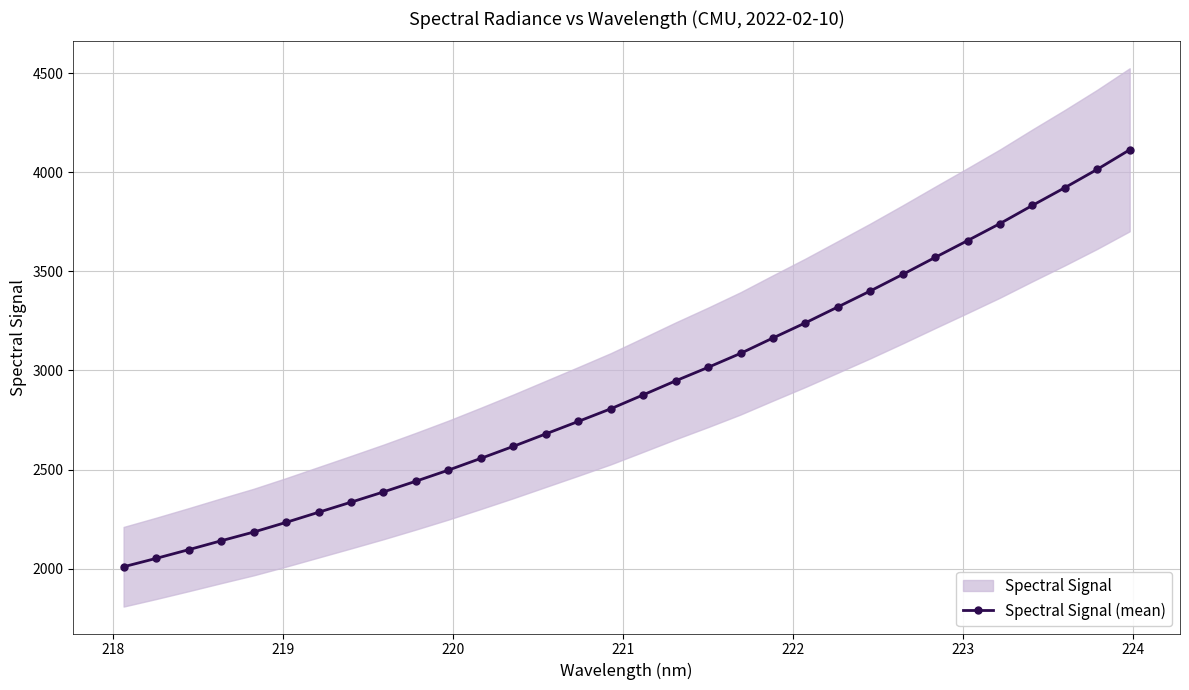

What is the value of the Spectral Signal (mean) point at the 26th from the left?

3570.3